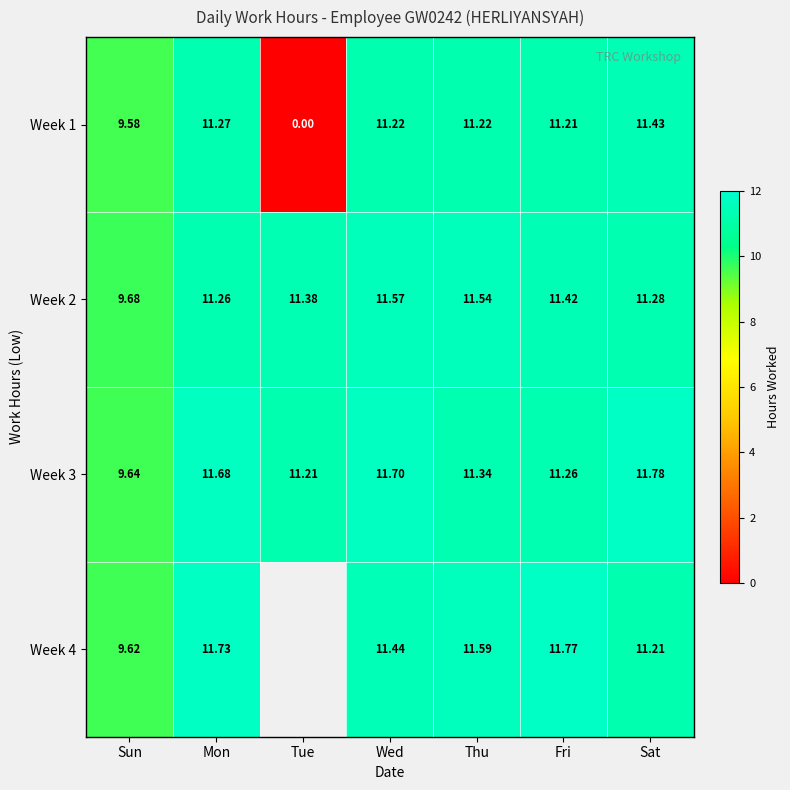

At which label is Week 1 closest to 5?

Sun